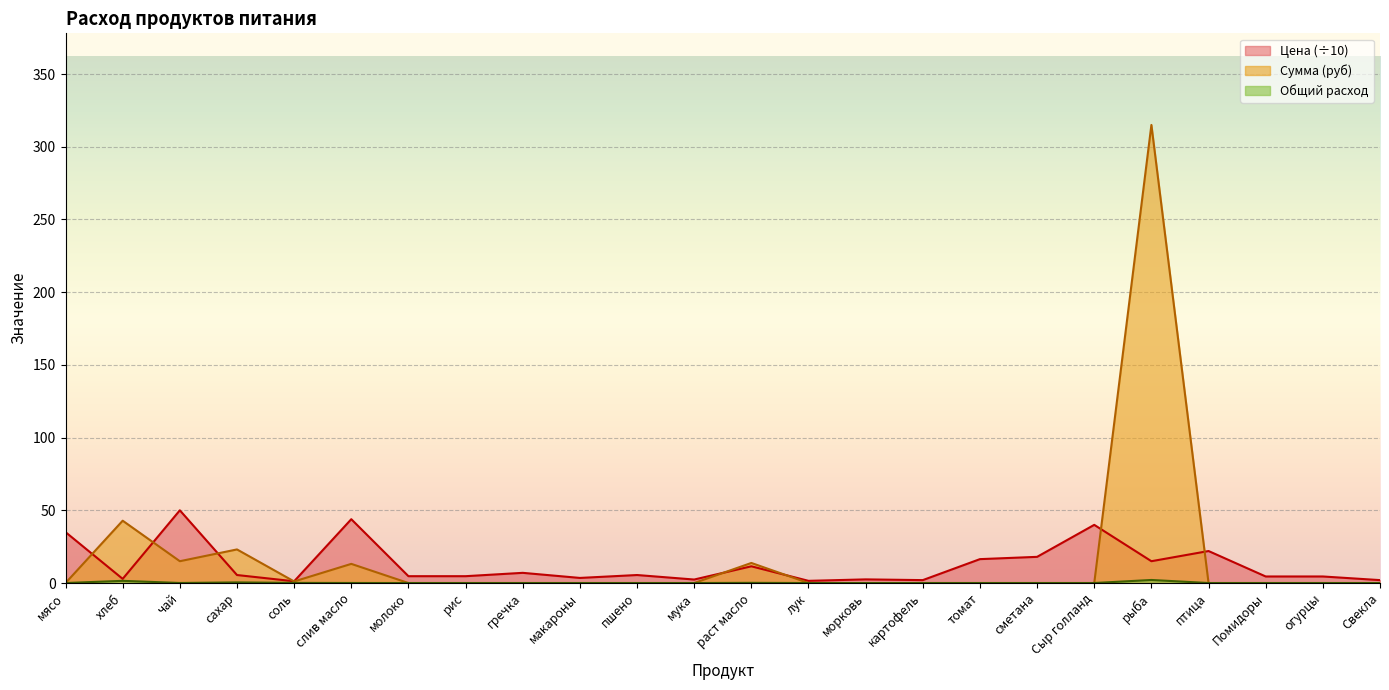

At which label does Цена first exceed 5?

мясо